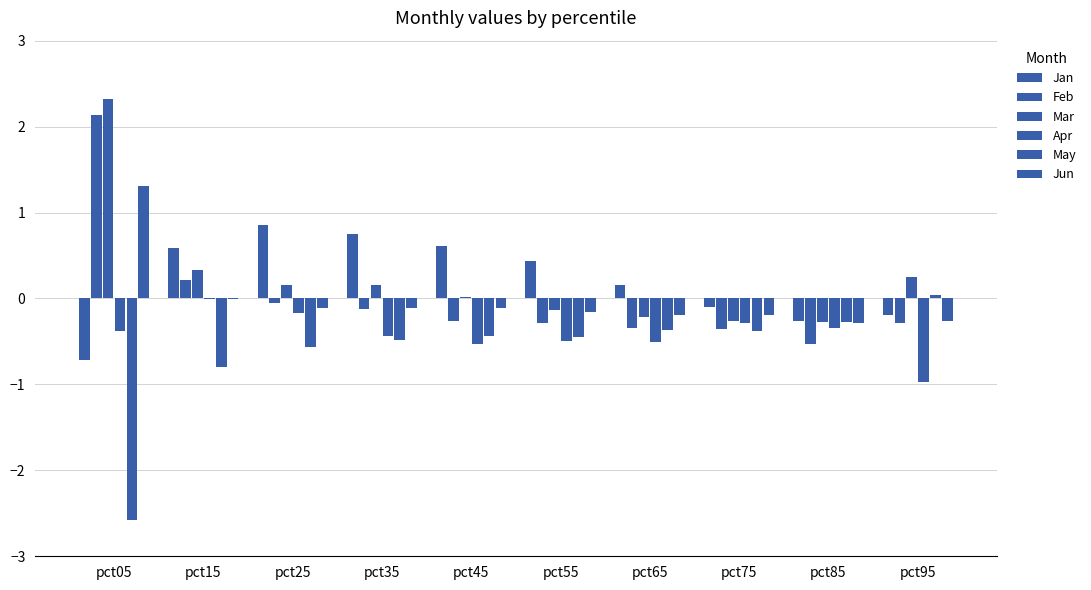

What is the minimum value for Mar?

-0.3